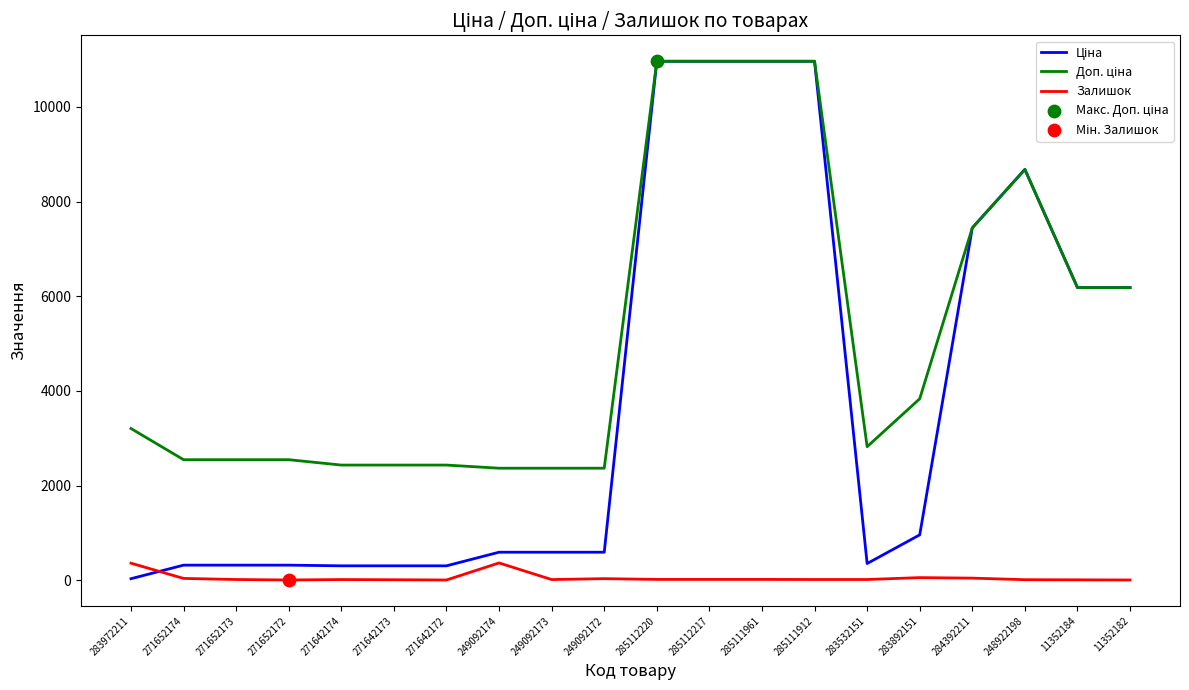

Is it true that Залишок equals 15.0 at 283532151?

True